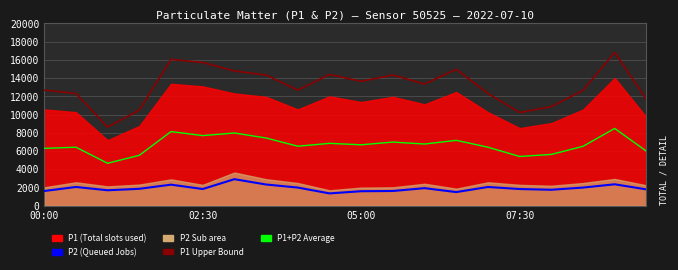

What is the approximate value of P1 Upper Bound at 00:00?

12684.0